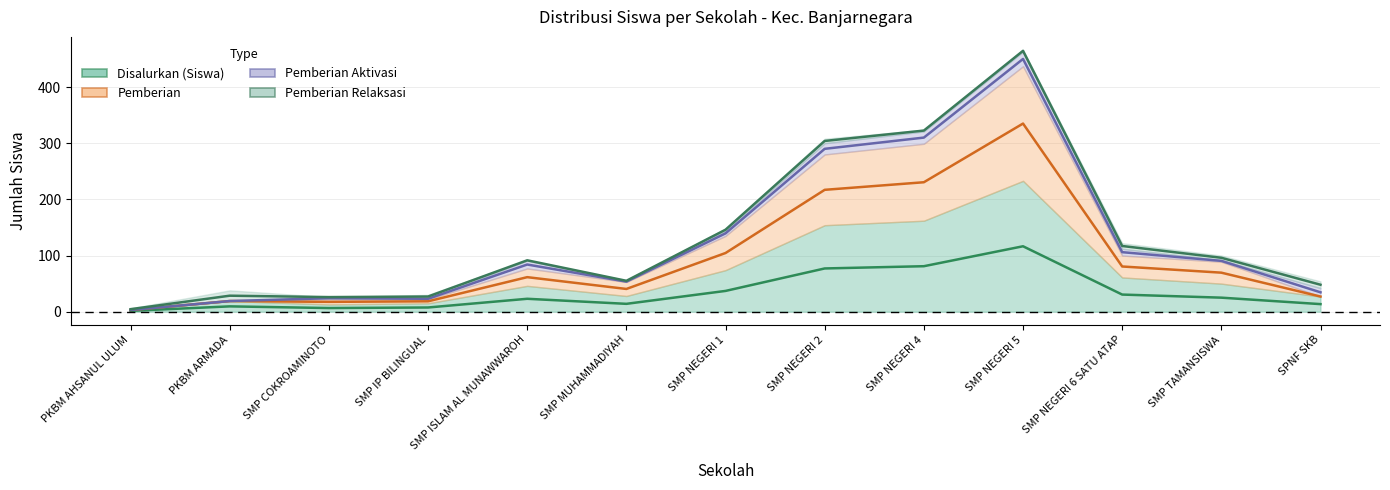

What is the value of the Disalurkan (Siswa) point at the 11th from the left?

30.5